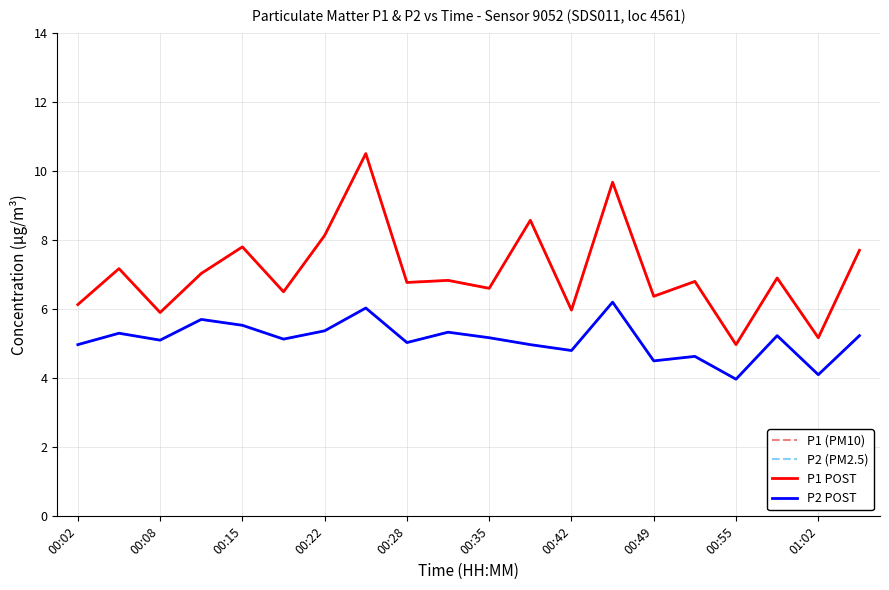

How many lines are shown in the chart?

4